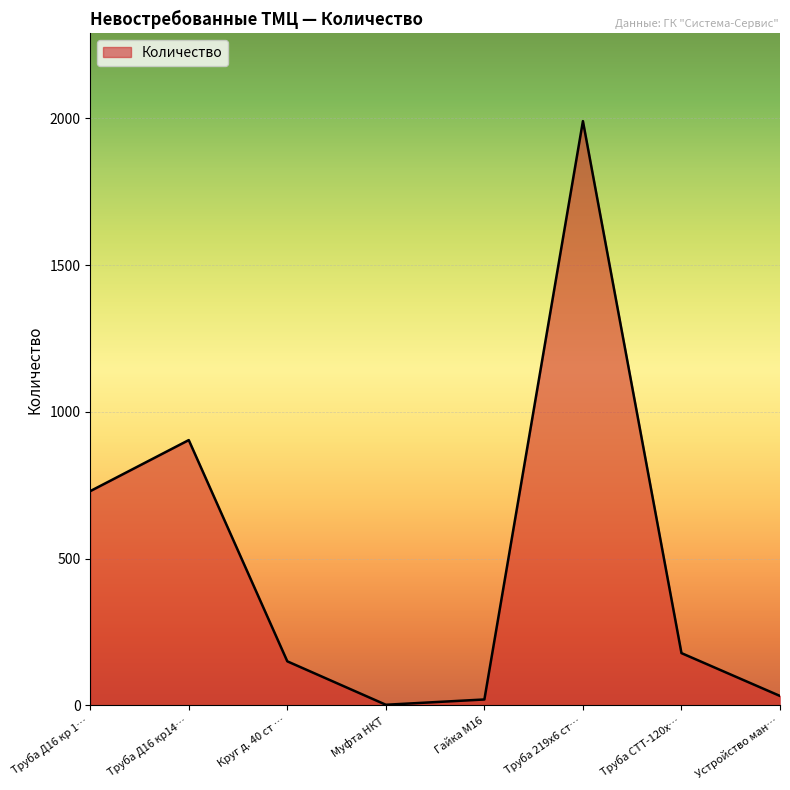

What is the average value?

501